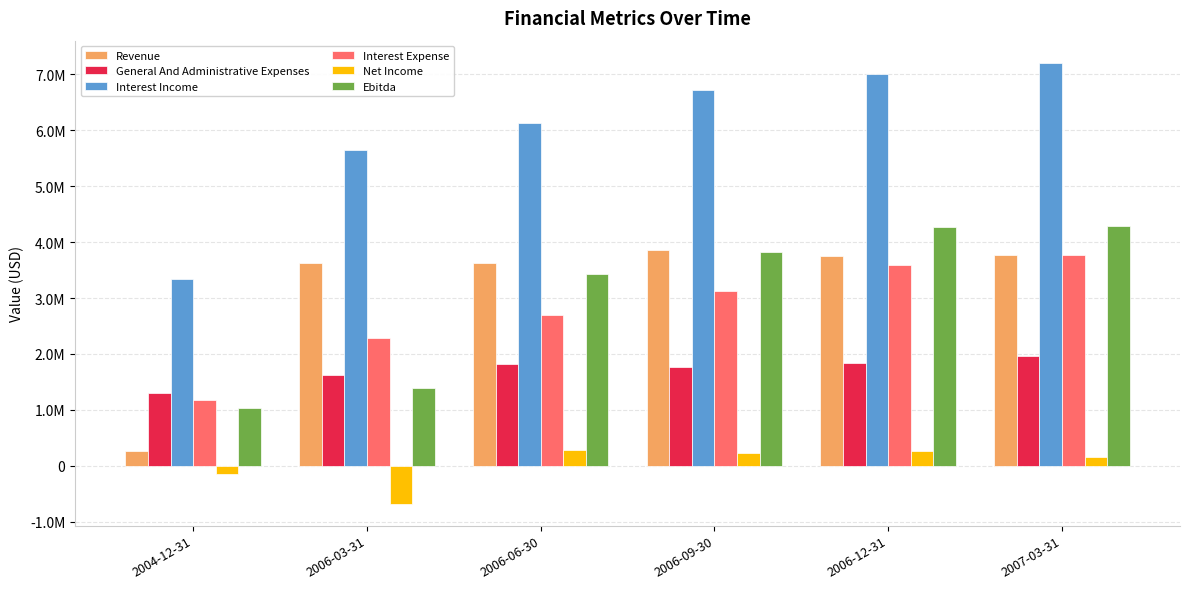

Are the bars horizontal?

No